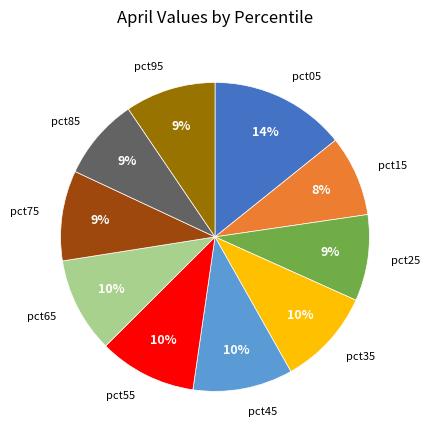

Count the number of slices in the pie.

10